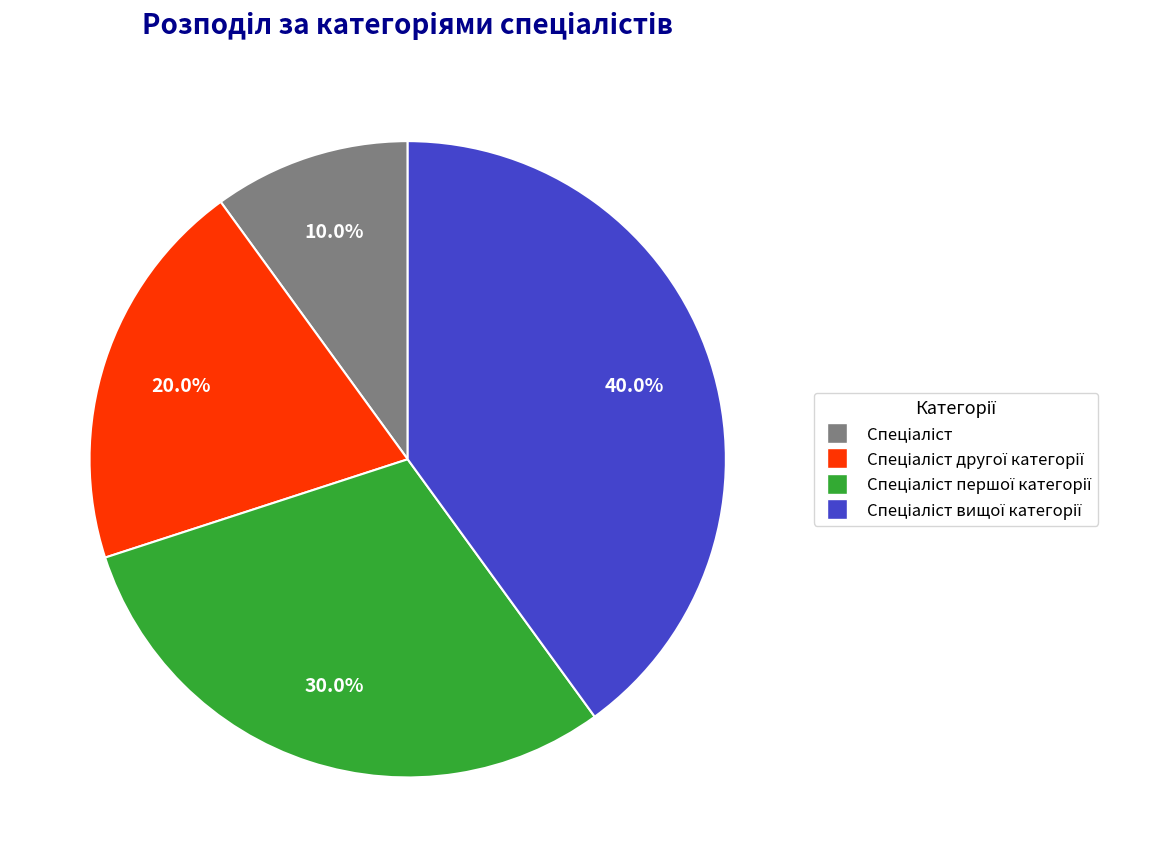

Is there a majority slice in this chart?

No